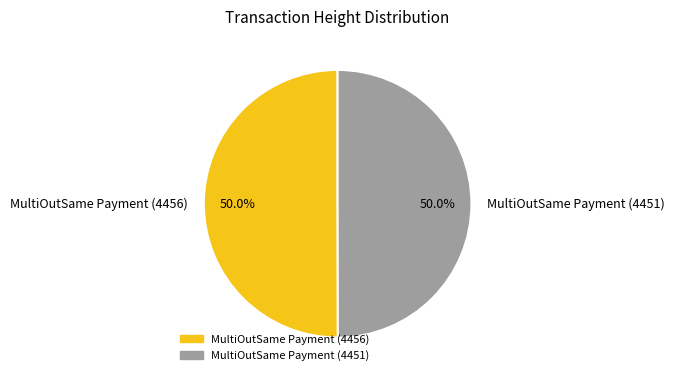

Is it true that MultiOutSame Payment (4456) is 50% of the pie?

True